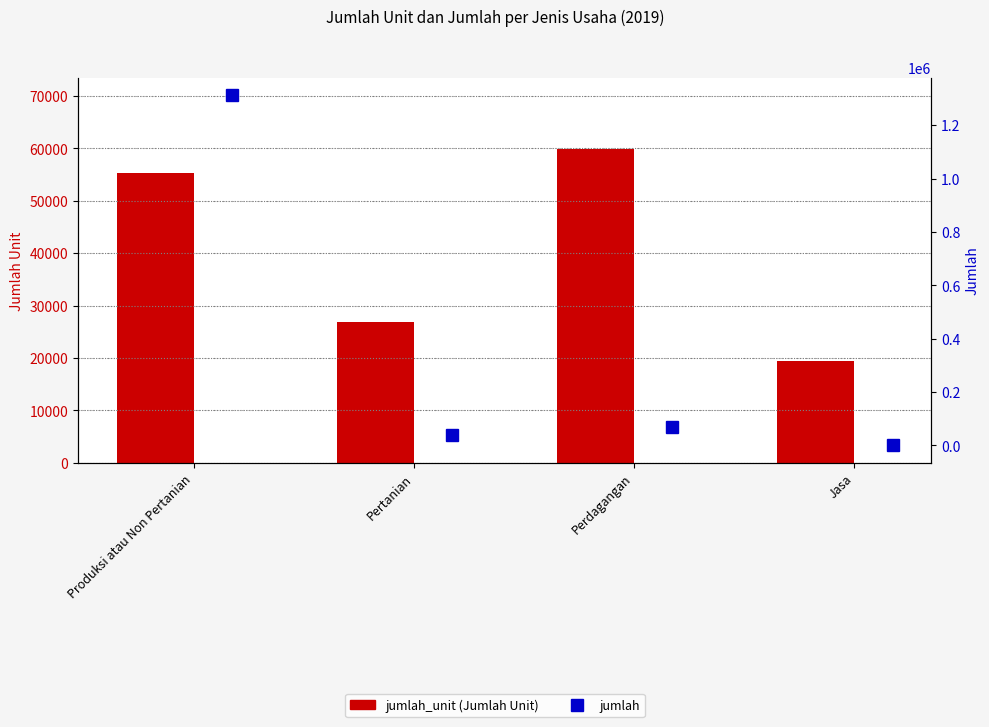

What is the difference between the maximum and minimum values in the jumlah series?

1312400